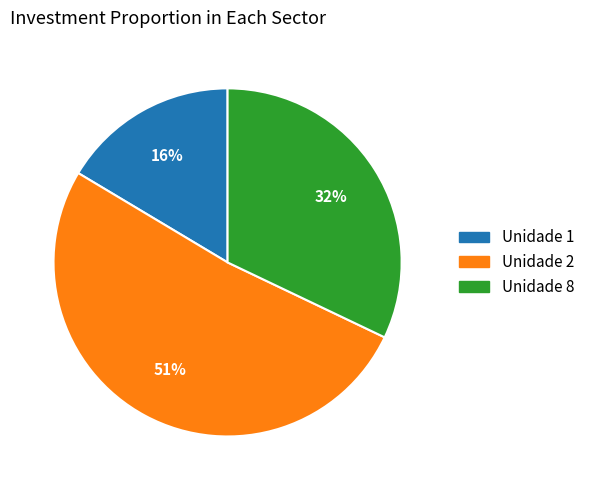

Does any single category account for the majority?

Yes